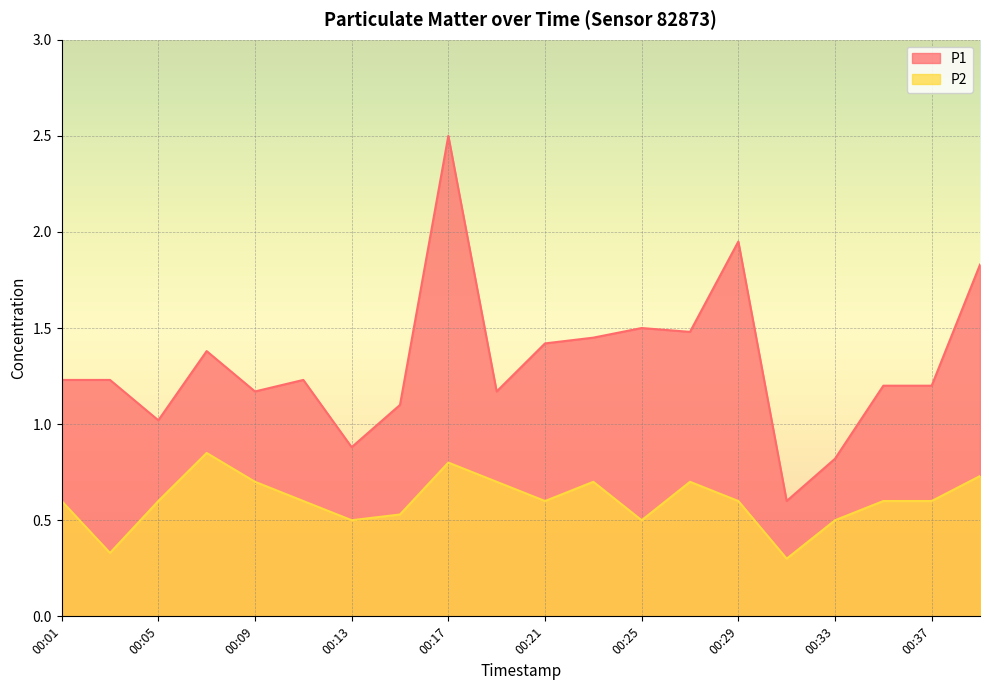

What is the spread (max minus min) of values at 00:27?

0.8